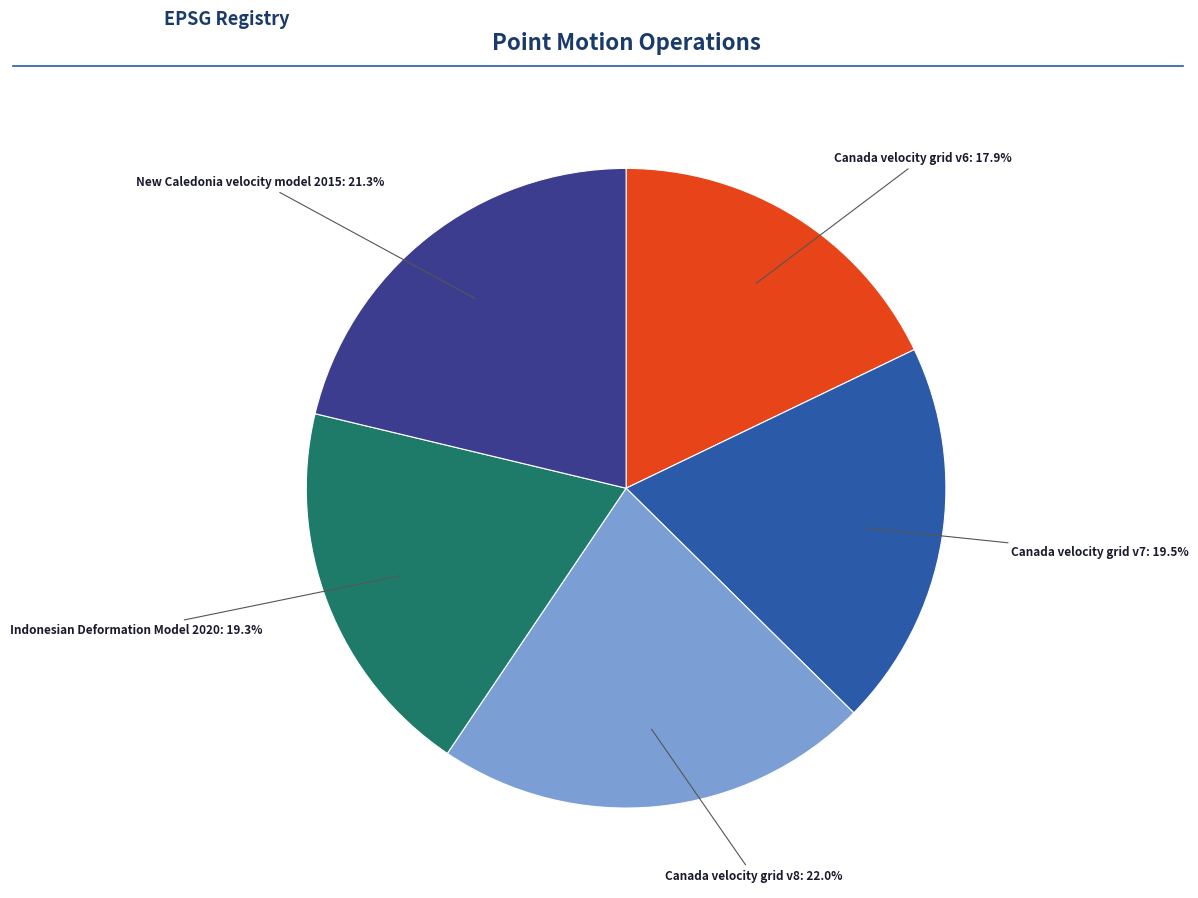

Does any single category account for the majority?

No